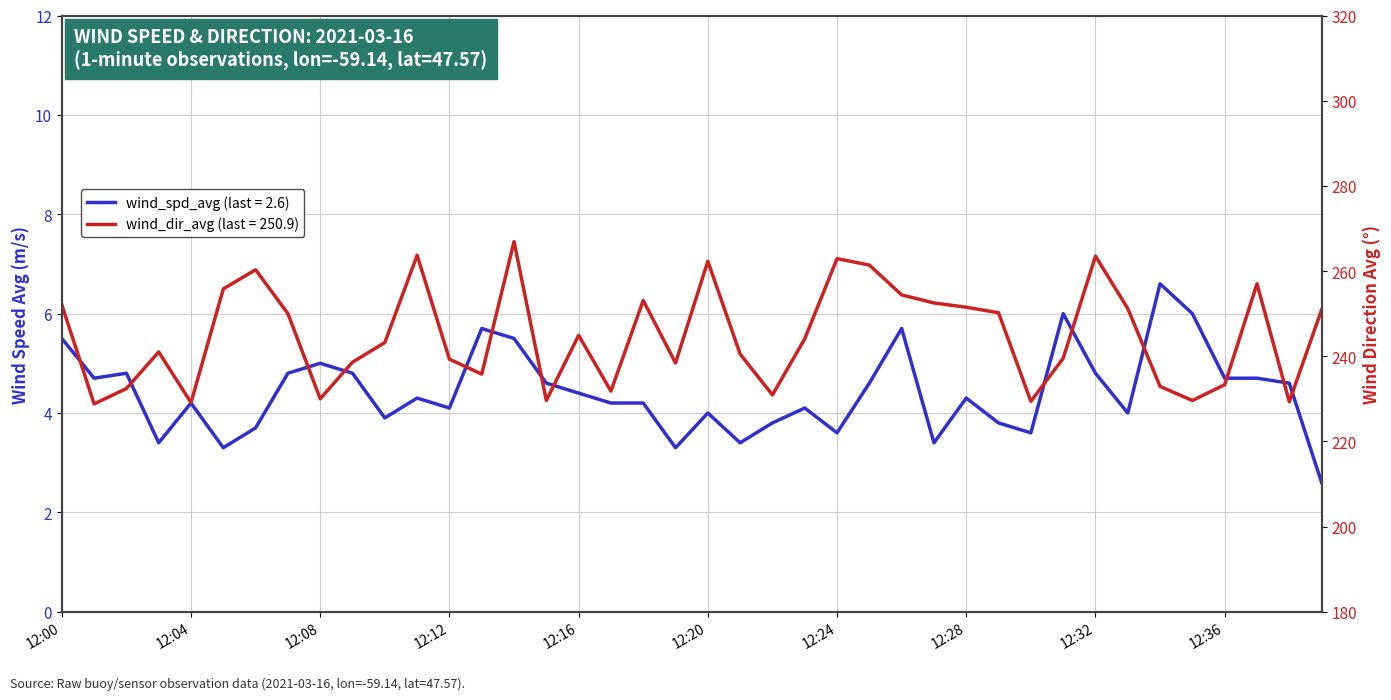

Between 12:19 and 12:36, which series saw the biggest shift?

wind_dir_avg